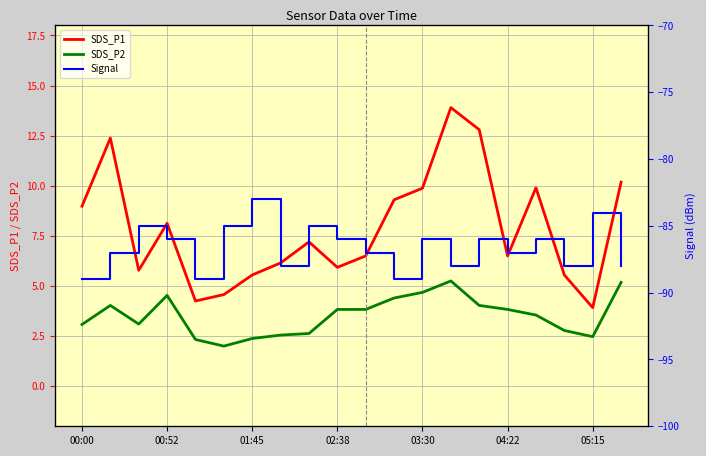

Reading left to right, extract all data points from this chart.

SDS_P1: 9.0	12.4	5.8	8.1	4.2	4.6	5.5	6.2	7.2	5.9	6.5	9.3	9.9	13.9	12.8	6.5	9.9	5.5	3.9	10.2
SDS_P2: 3.1	4.0	3.1	4.5	2.3	2.0	2.4	2.5	2.6	3.8	3.8	4.4	4.7	5.2	4.0	3.8	3.5	2.8	2.5	5.2
Signal: -89.0	-87.0	-85.0	-86.0	-89.0	-85.0	-83.0	-88.0	-85.0	-86.0	-87.0	-89.0	-86.0	-88.0	-86.0	-87.0	-86.0	-88.0	-84.0	-88.0